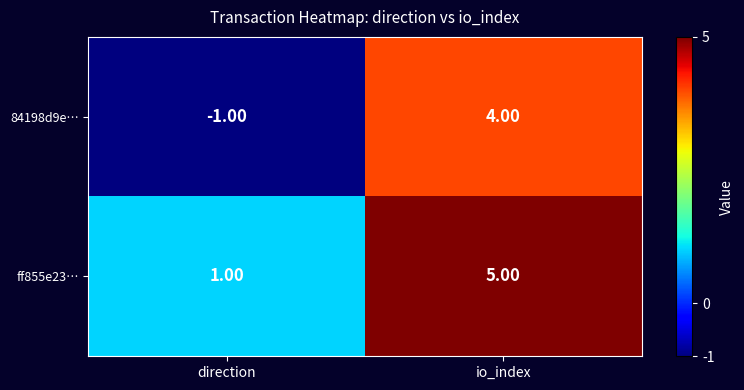

Which label corresponds to the largest value in the chart?

io_index